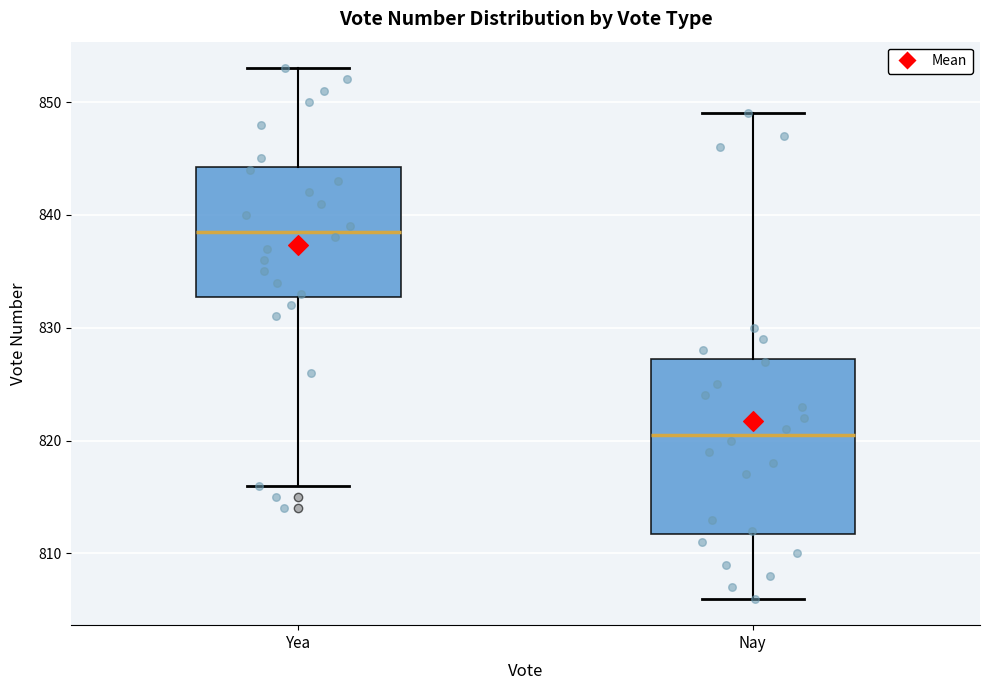

Comparing the boxes themselves (not the whiskers), which one is the tallest?

Nay